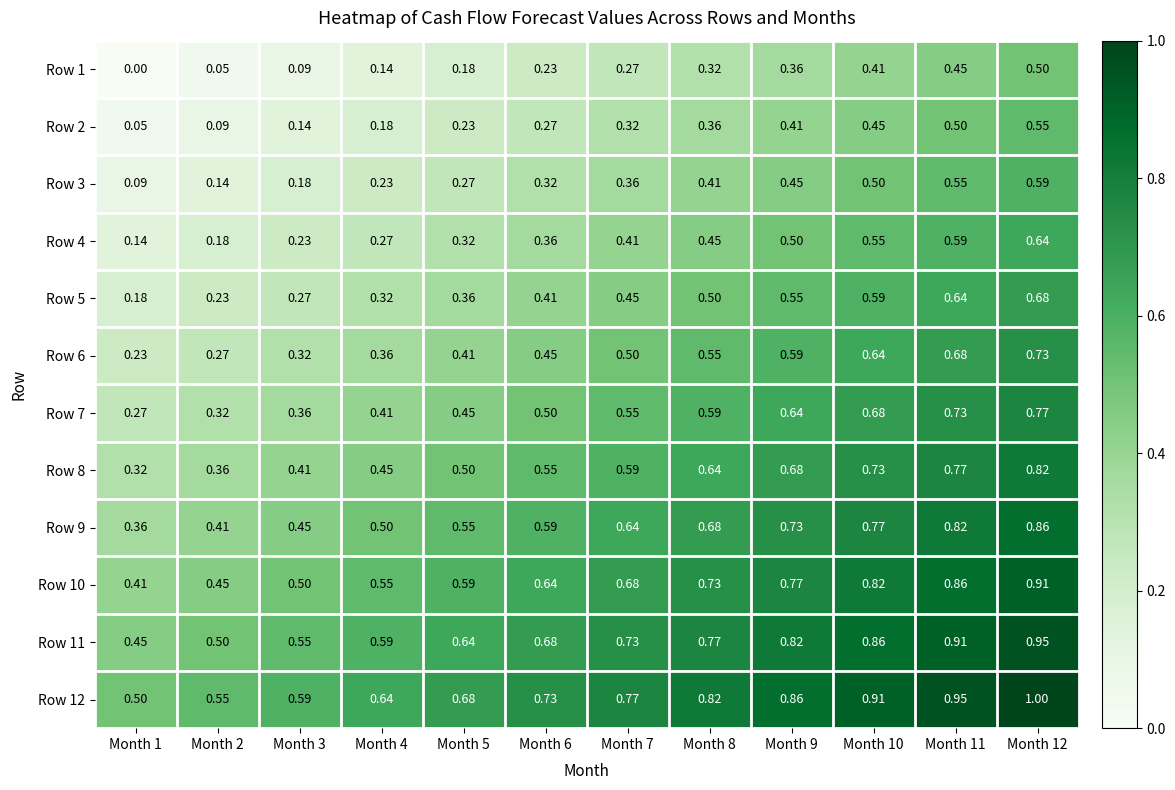

Is the value of Row 8 at Month 9 greater than the value of Row 6 at Month 6?

Yes